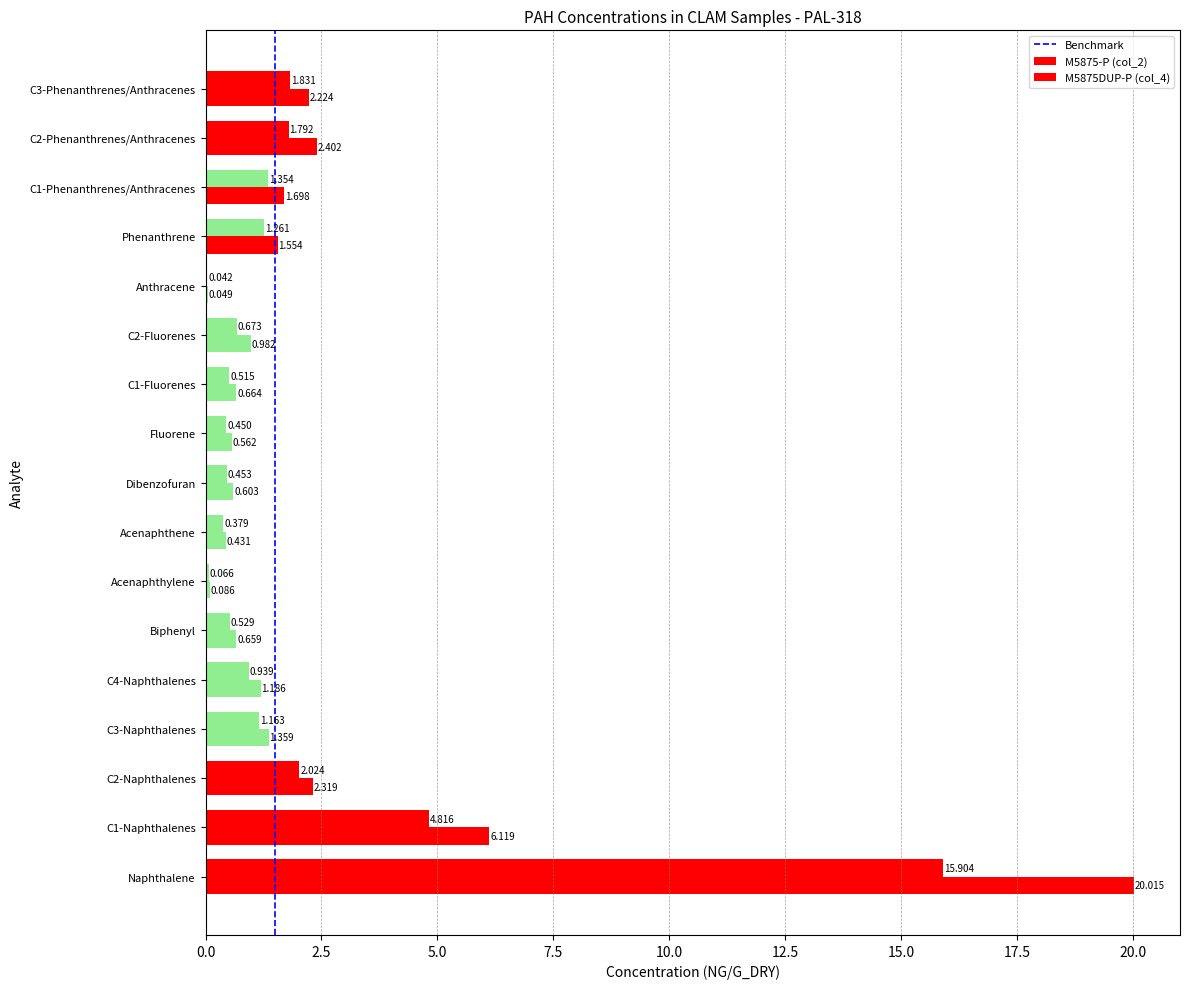

What is the label of the 8th bar from the right?

Fluorene